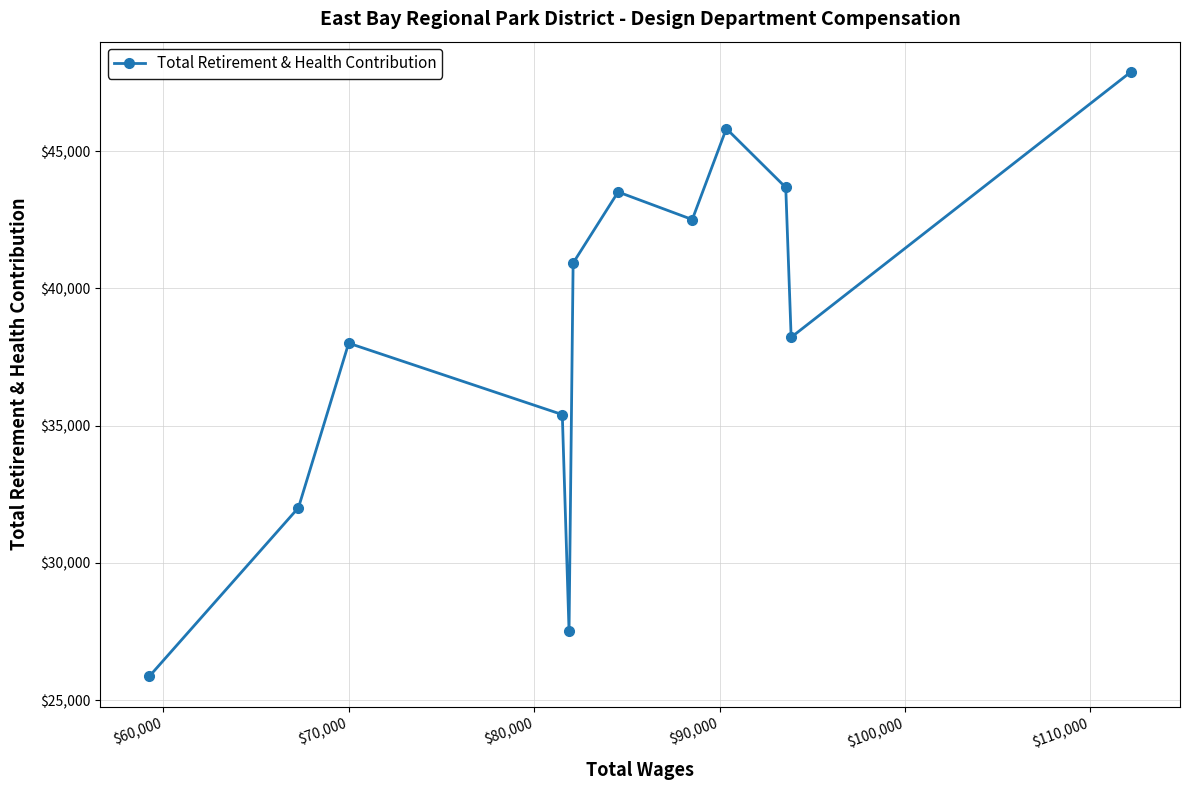

What is the value of the 8th point from the left?

42506